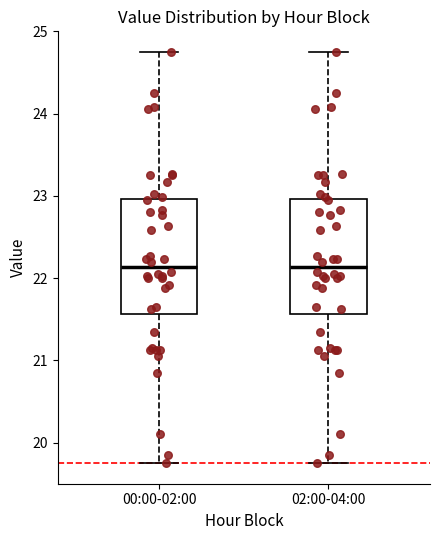

Where does the lower whisker of the box for 02:00-04:00 end on the y-axis? The values are not printed on the chart, so give them approximately, as read against the axis.

19.8